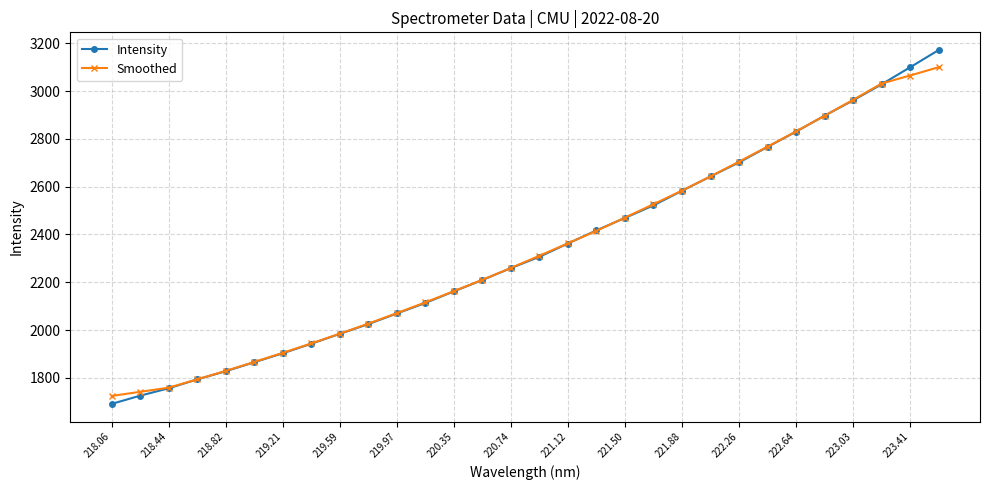

What is the value of the Smoothed point at the 4th from the left?

1793.7